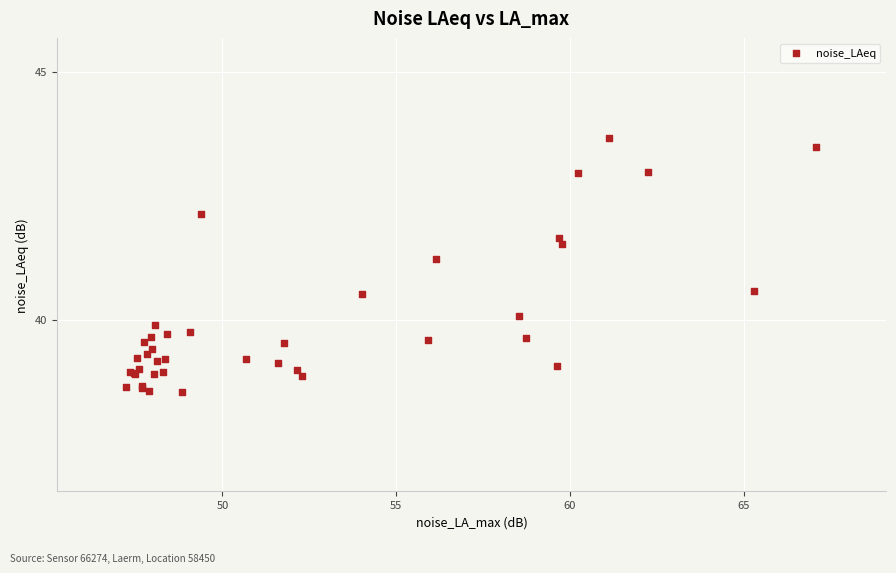

What Y value in the scatter plot is closest to 41?

41.2